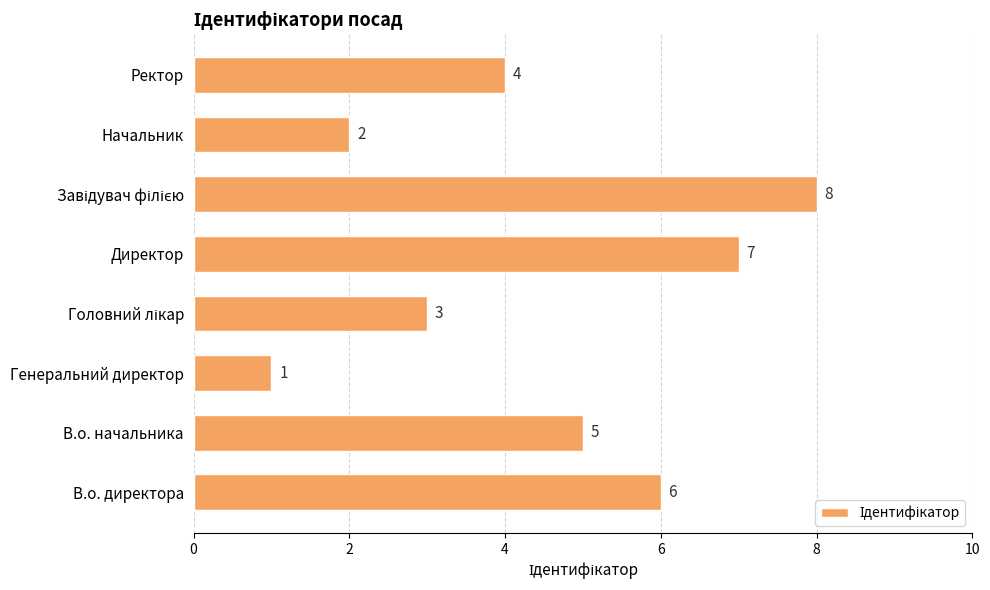

What is the sum of all values?

36